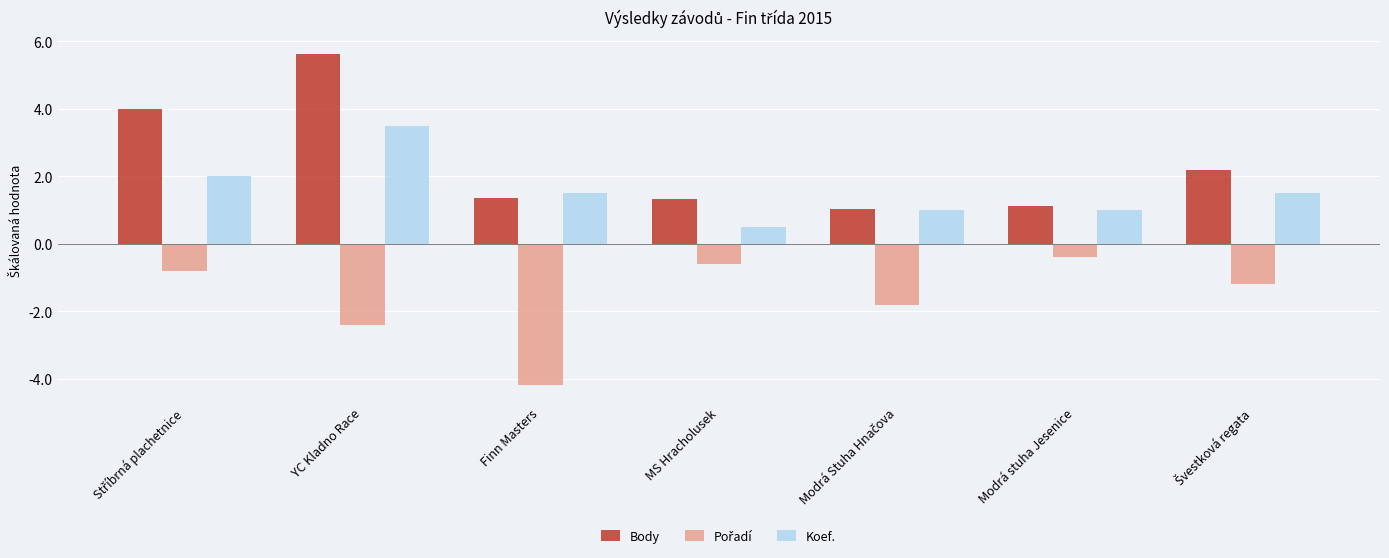

Count the number of categories in the chart.

7